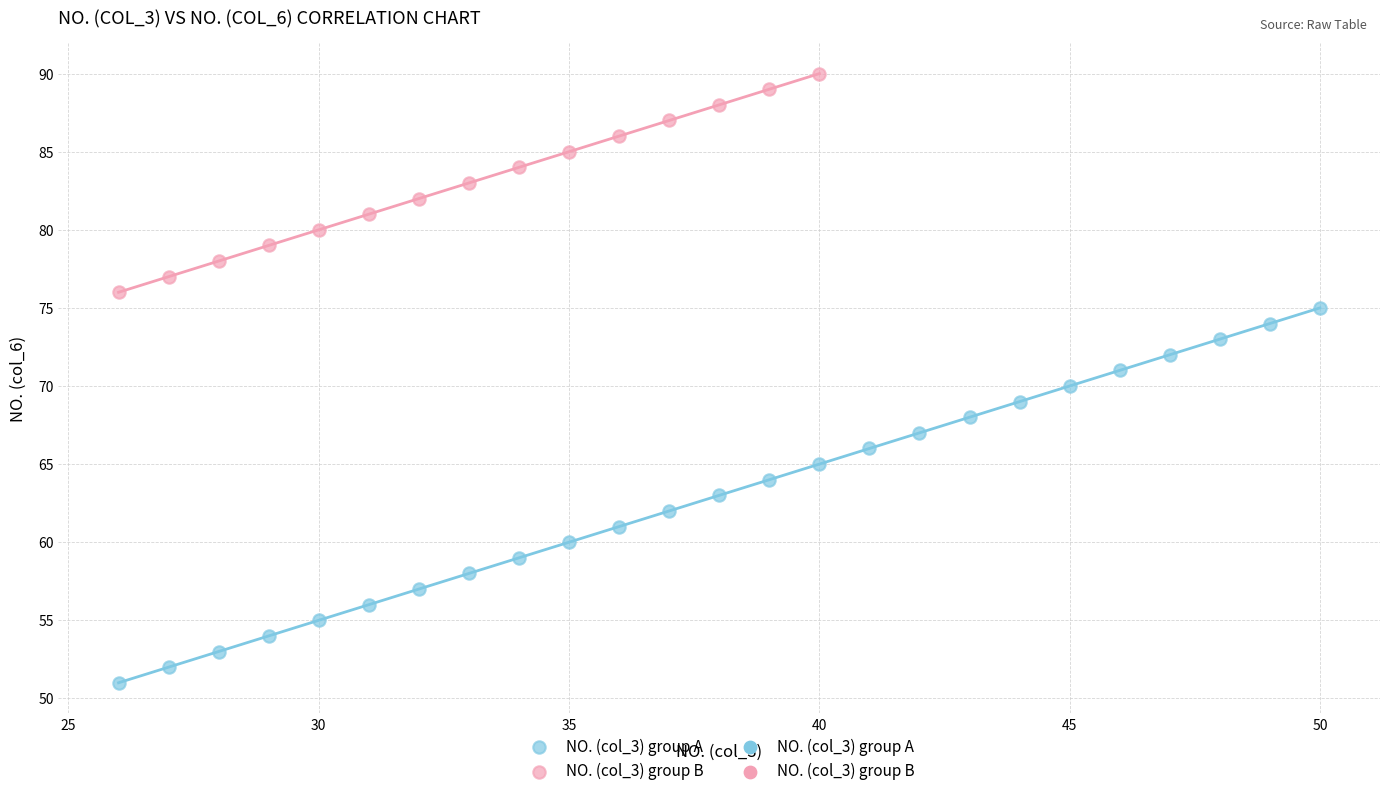

Which series reaches the minimum Y coordinate?

NO. (col_3) group A